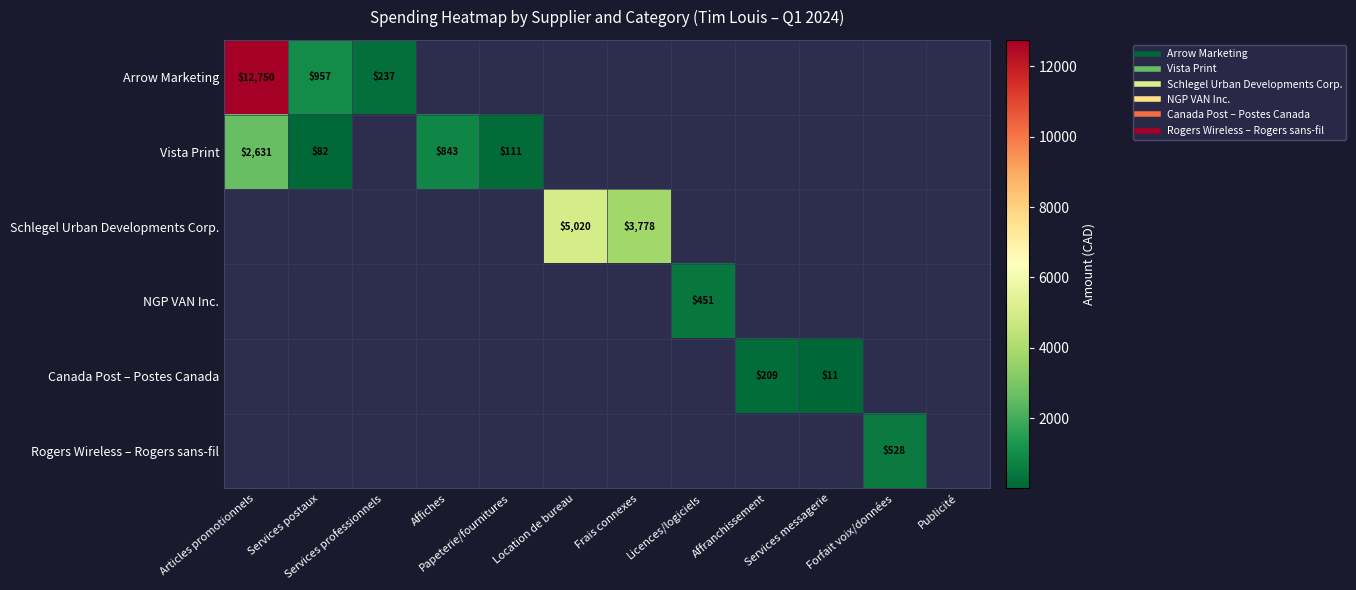

How many positive values does the Vista Print series have?

4